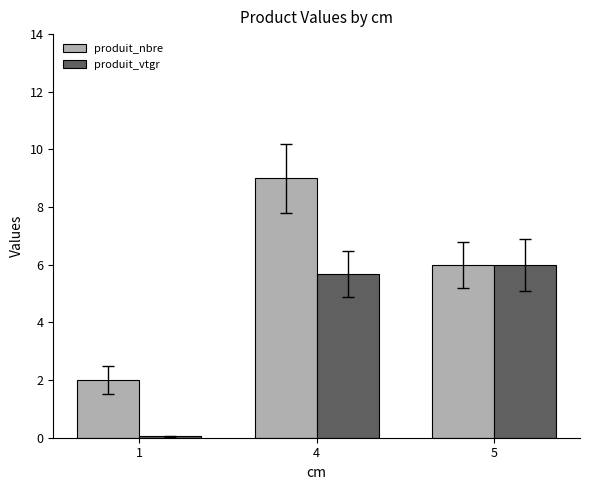

Which series has the widest spread of values?

produit_nbre